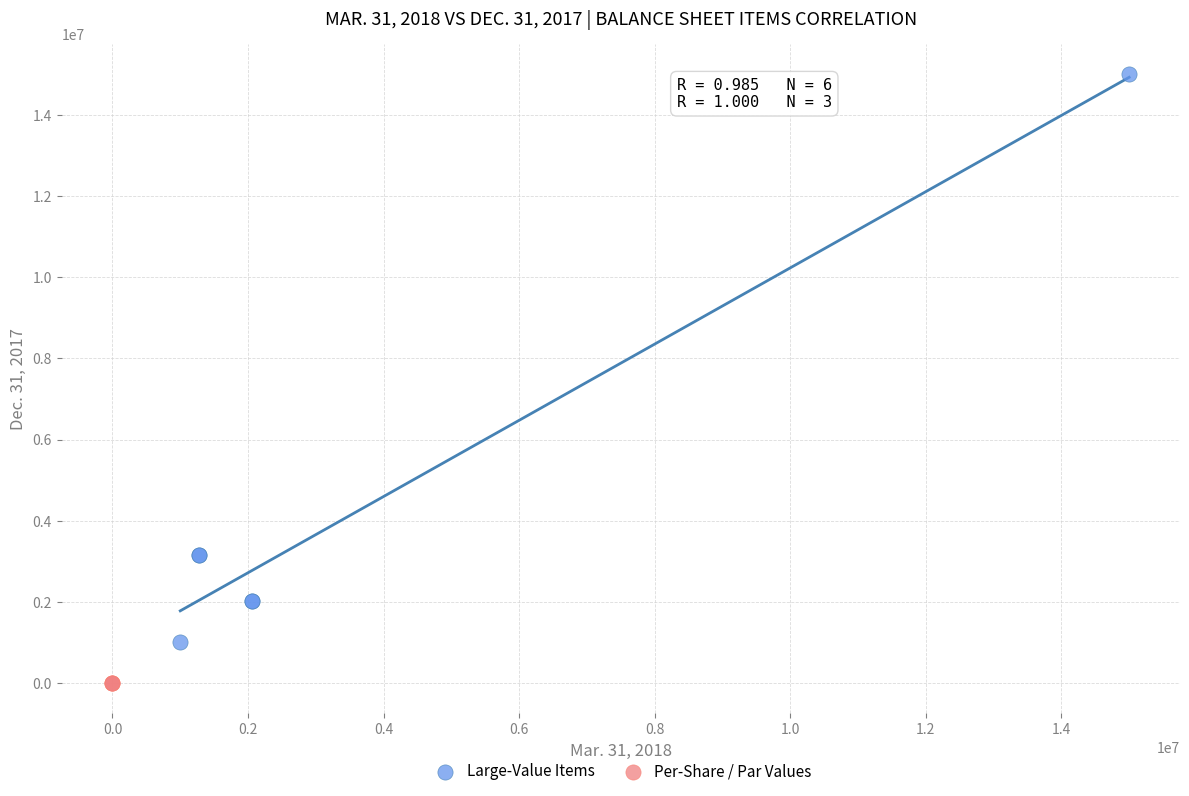

Which series contains the lowest Y value?

Per-Share / Par Values